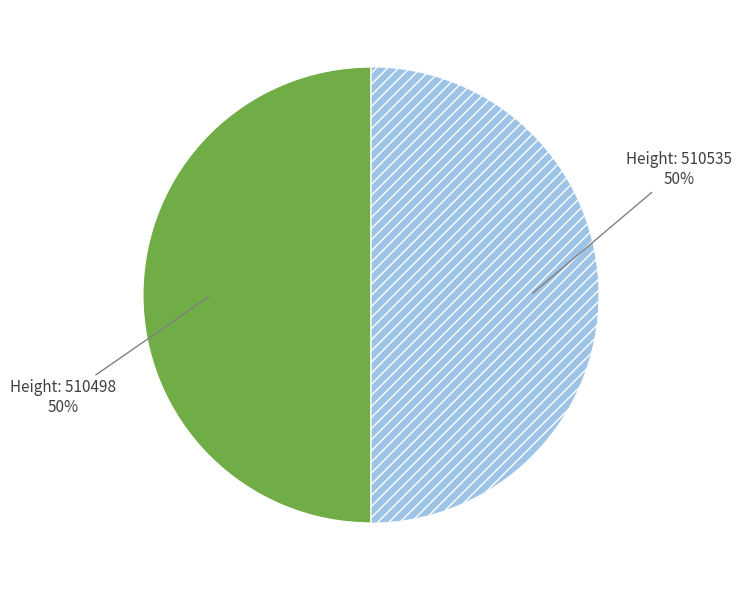

To the nearest percent, what is the average slice percentage?

50%